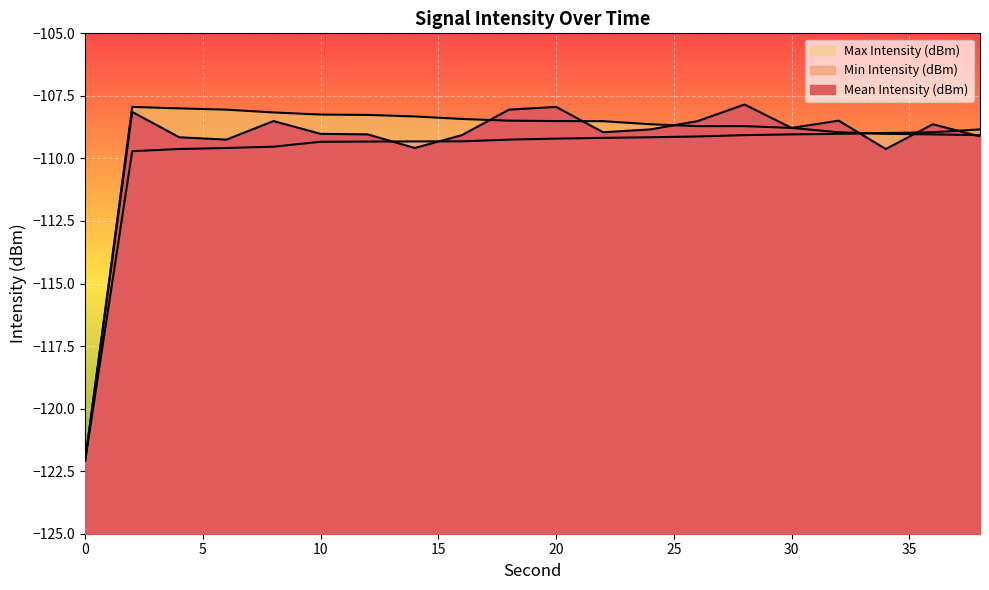

Is it true that Min Intensity (dBm) equals -51.2 at 8?

False